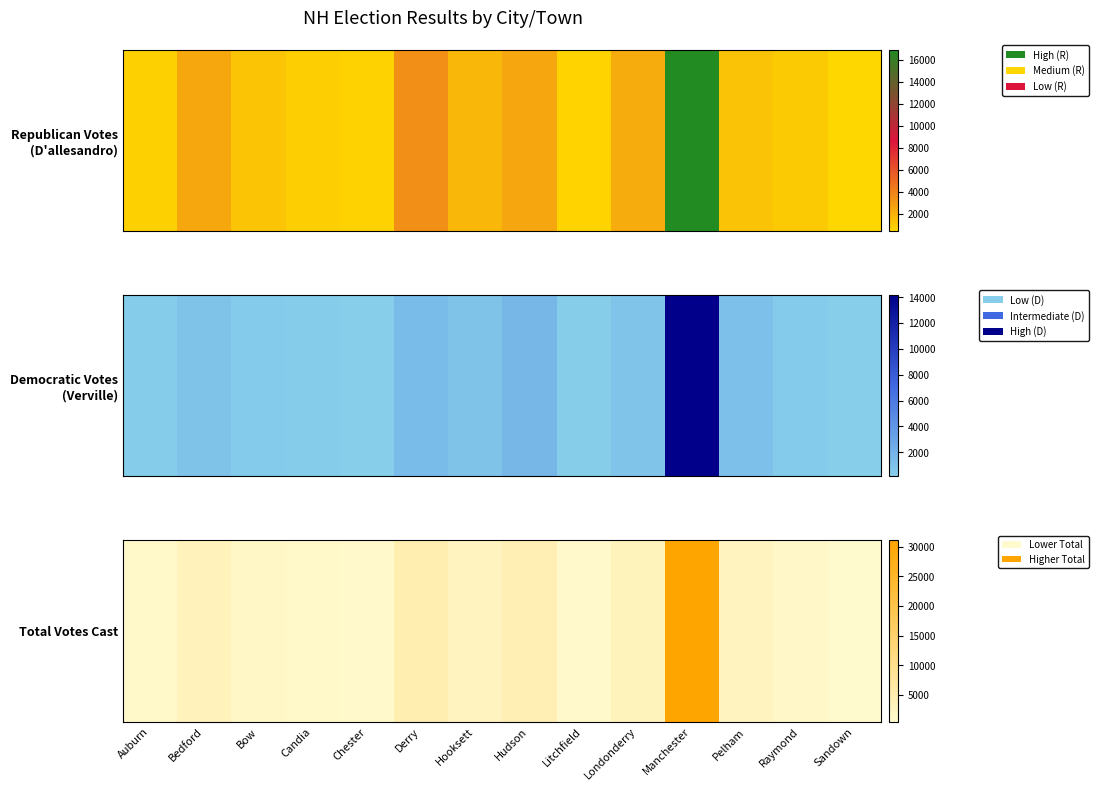

List the labels in order of value, smallest first.

Sandown, Chester, Litchfield, Auburn, Candia, Raymond, Bow, Pelham, Hooksett, Londonderry, Bedford, Hudson, Derry, Manchester